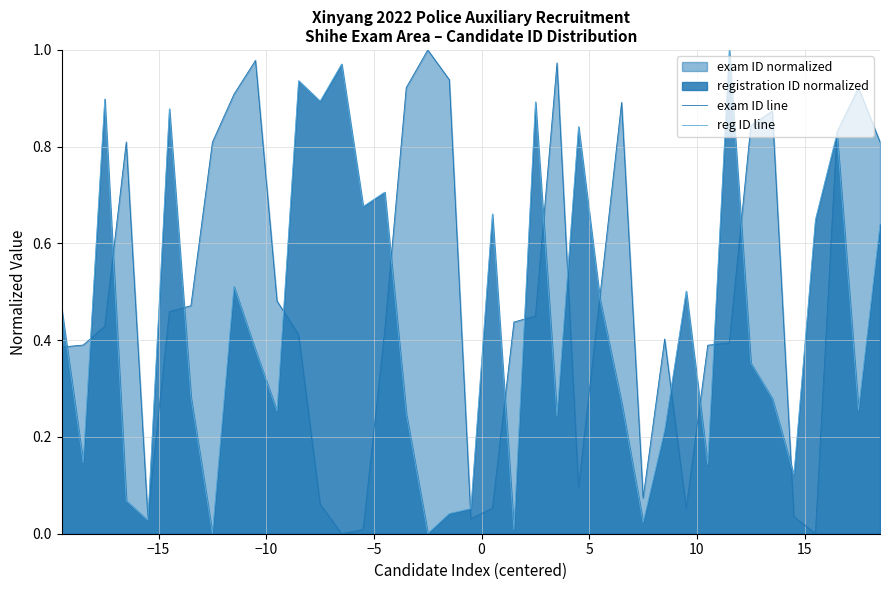

How many times do reg ID line and exam ID line cross each other?

19